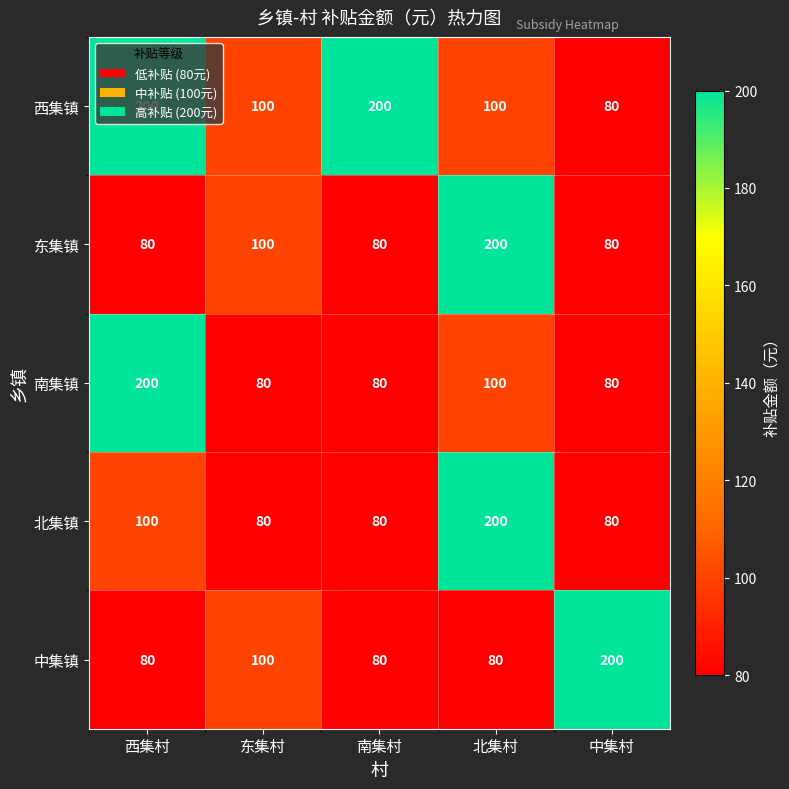

What is the difference between the highest and lowest values at 南集村?

120